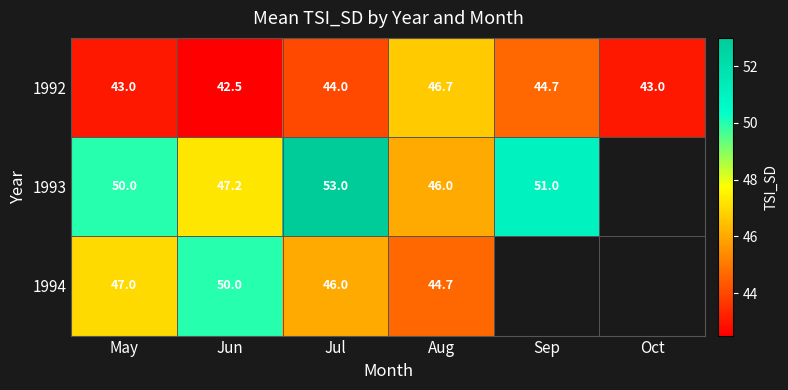

Which category has the highest value in the 1992 series?

Aug